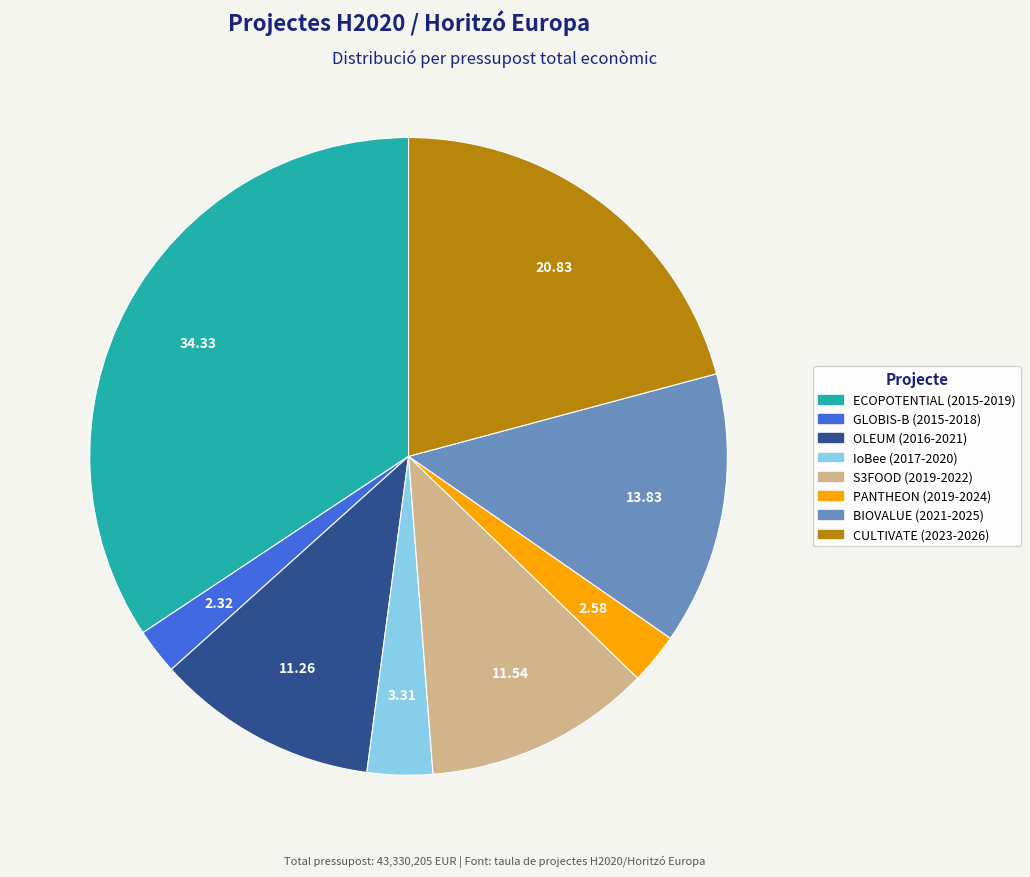

How many segments does this pie chart have?

8